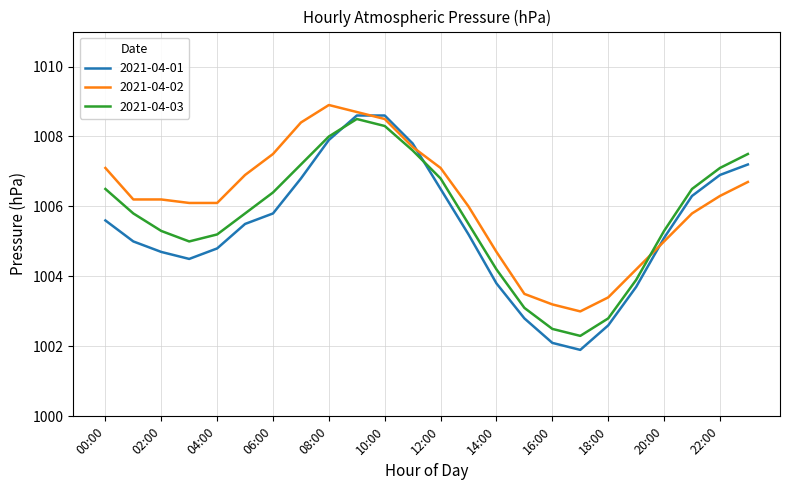

What is the minimum value for 2021-04-03?

1002.3